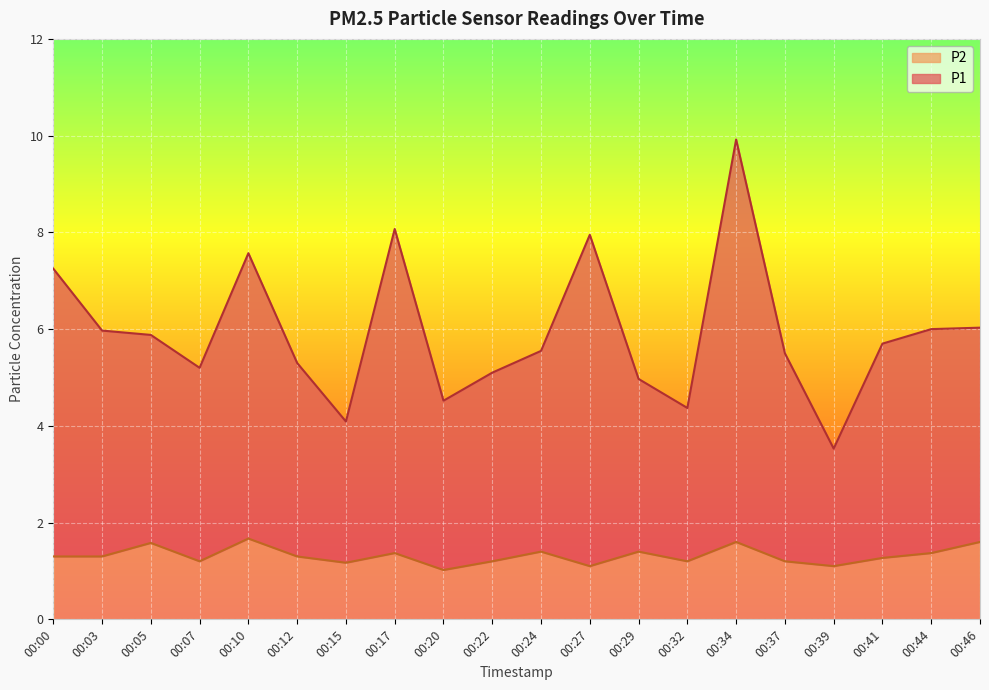

Which has a higher value, 00:10 or 00:12?

00:10